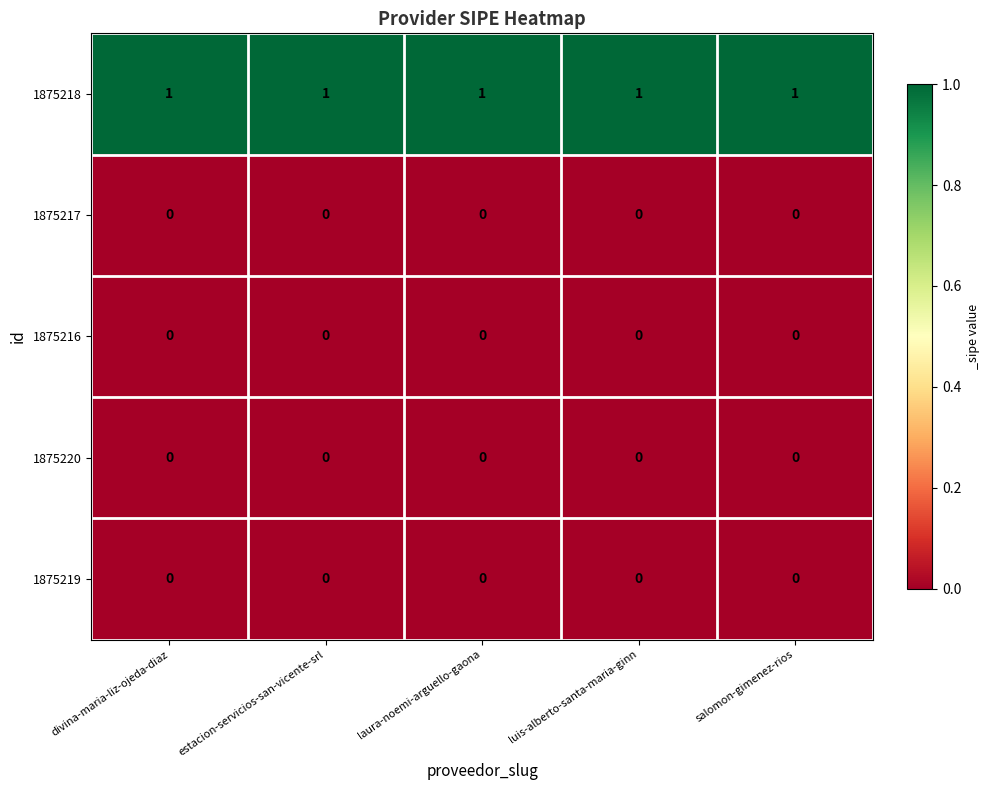

Which series has the largest total across all categories?

1875218